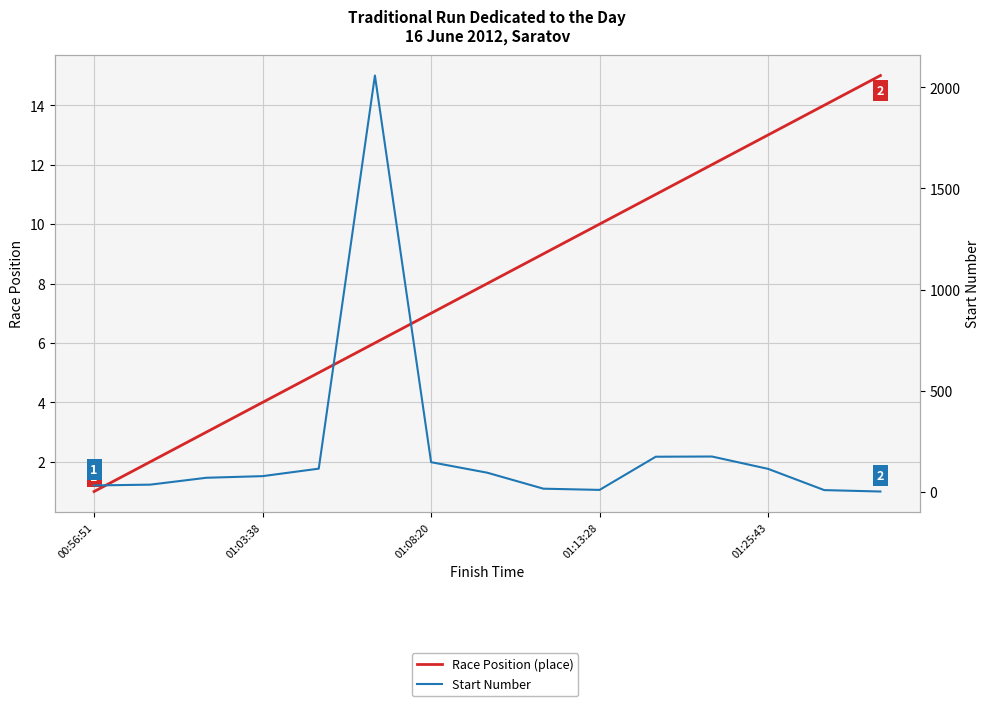

Between 01:25:43 and 9, which series saw the biggest shift?

Start Number